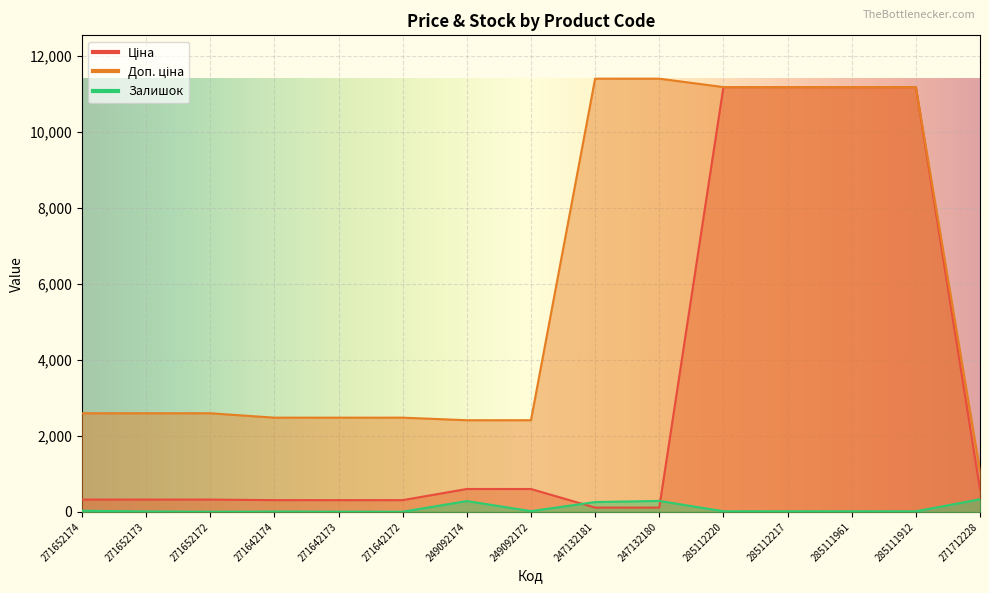

What is the label of the 11th point from the right?

271642173